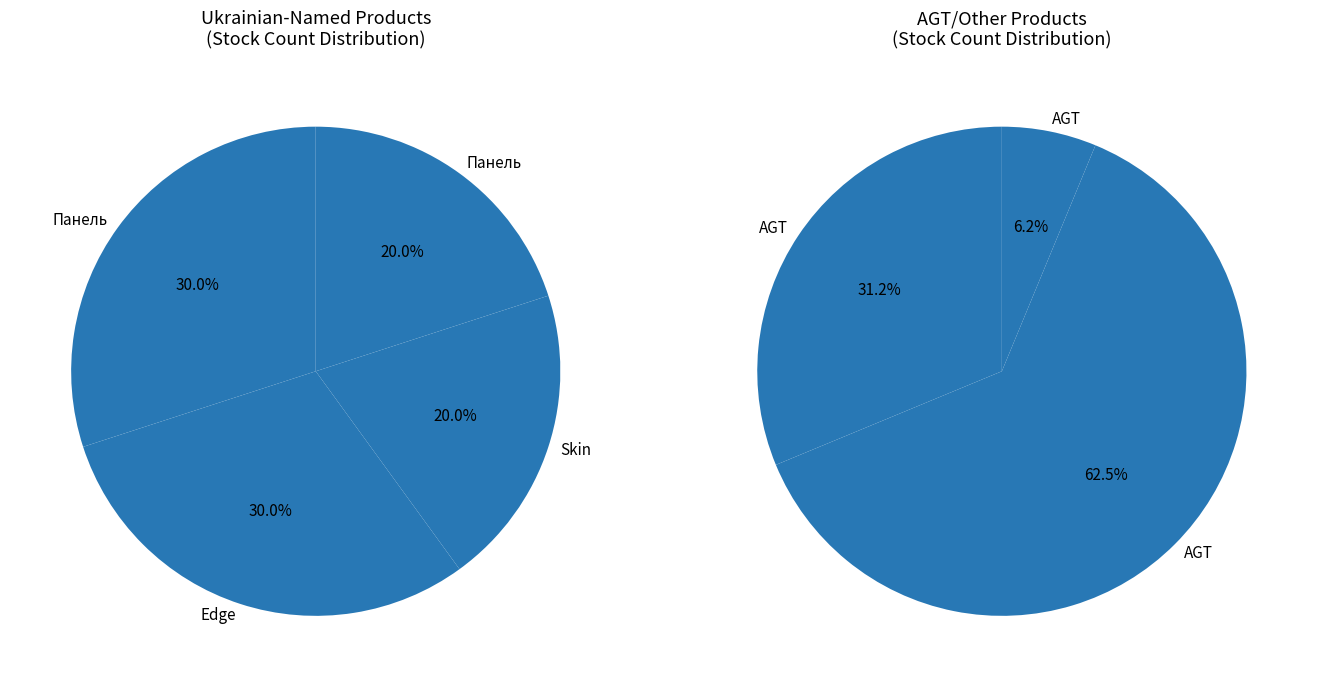

Does any single category account for the majority?

No